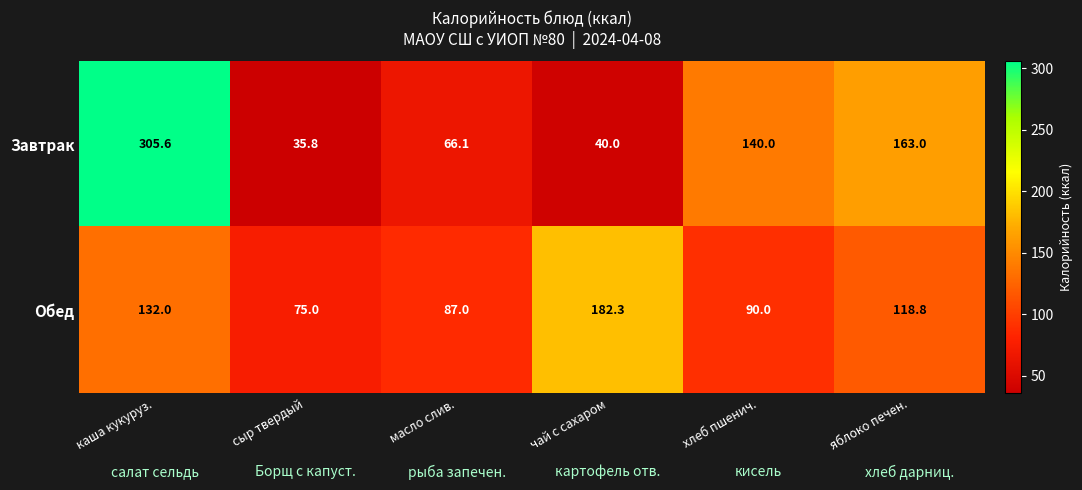

At how many categories does at least one series exceed 120?

4